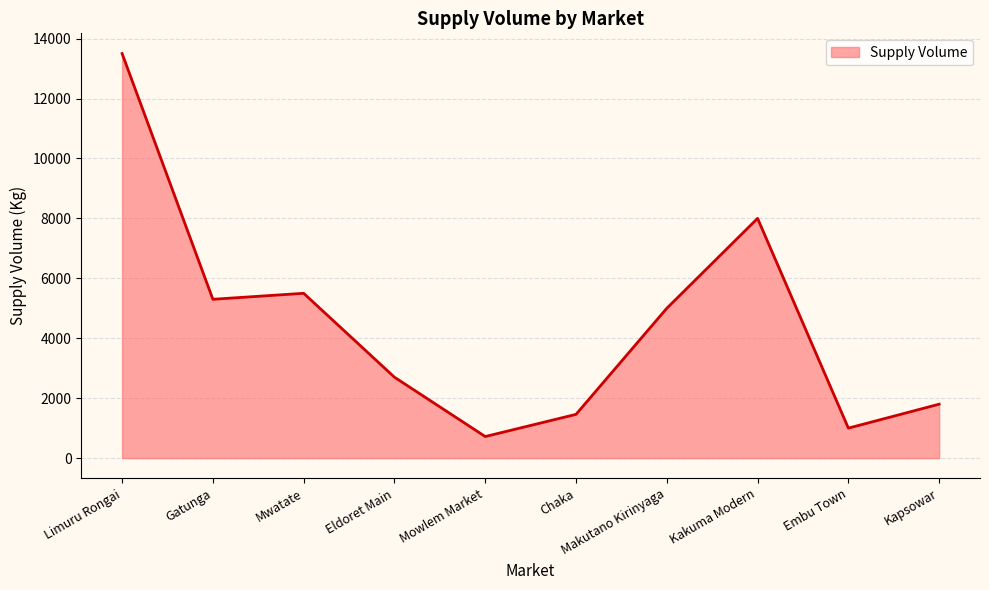

The chart shows a value of 1000 at Embu Town. True or false?

True